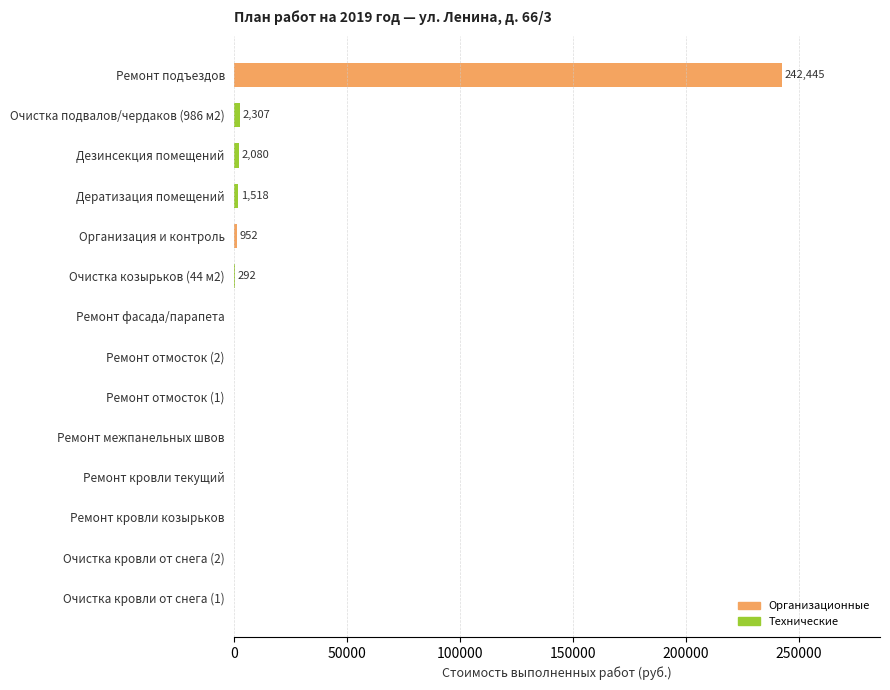

Is it true that the value at Очистка кровли от снега (2) is 169432.9?

False